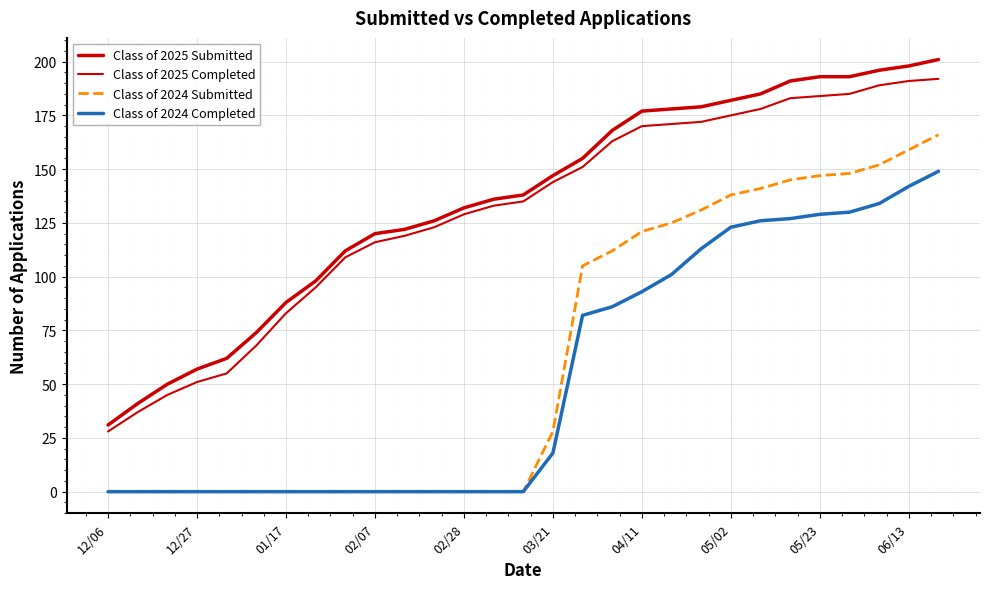

At how many categories does at least one series exceed 139?

14